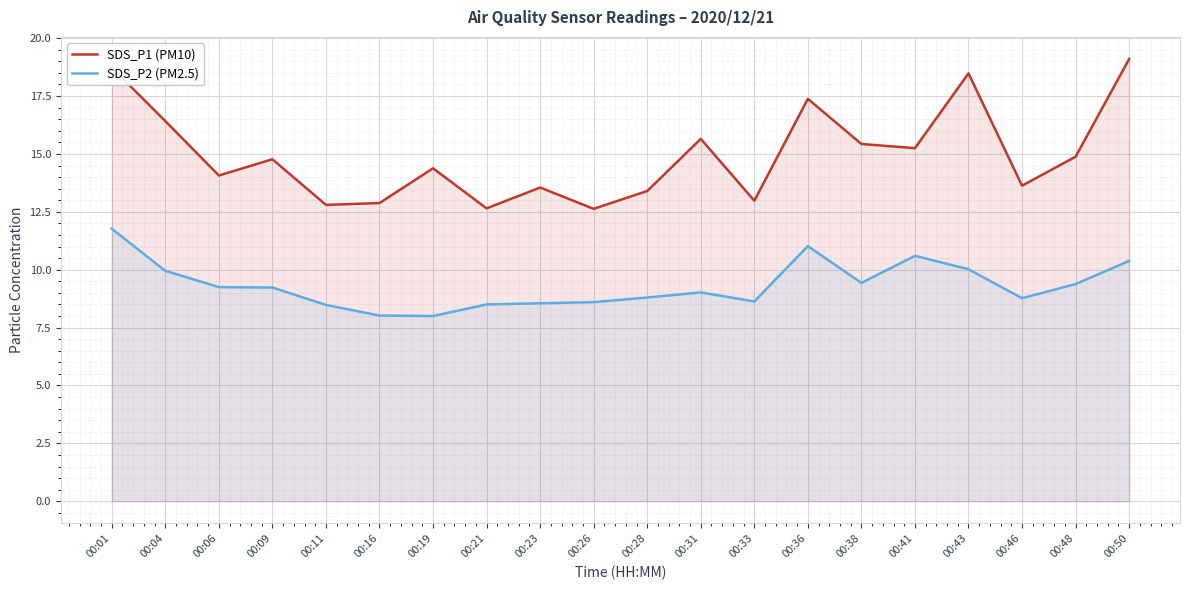

Reading left to right, extract all data points from this chart.

SDS_P1 (PM10): 18.7	16.4	14.1	14.8	12.8	12.9	14.4	12.7	13.6	12.6	13.4	15.7	13.0	17.4	15.4	15.2	18.5	13.6	14.9	19.1
SDS_P2 (PM2.5): 11.8	9.9	9.2	9.2	8.5	8.0	8.0	8.5	8.6	8.6	8.8	9.0	8.6	11.0	9.4	10.6	10.0	8.8	9.4	10.4